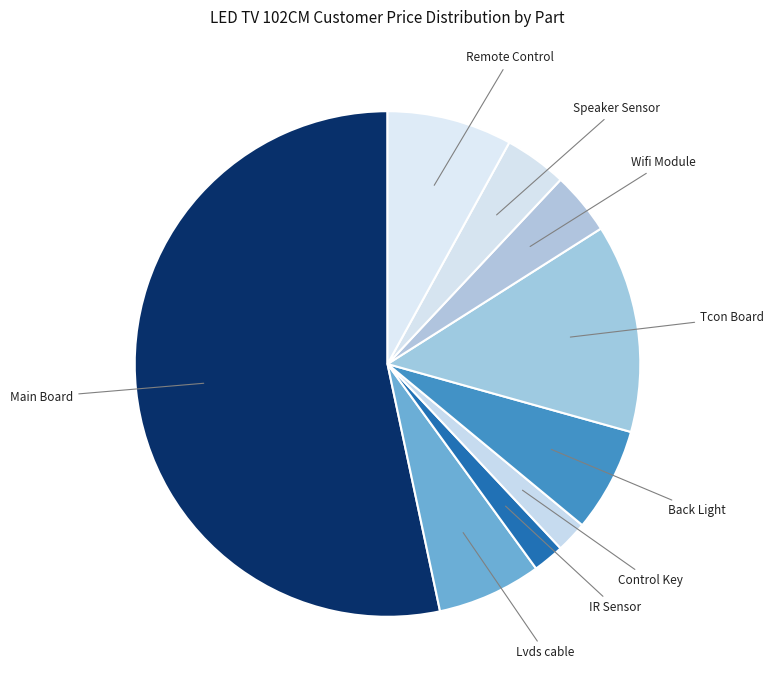

Does any single category account for the majority?

Yes